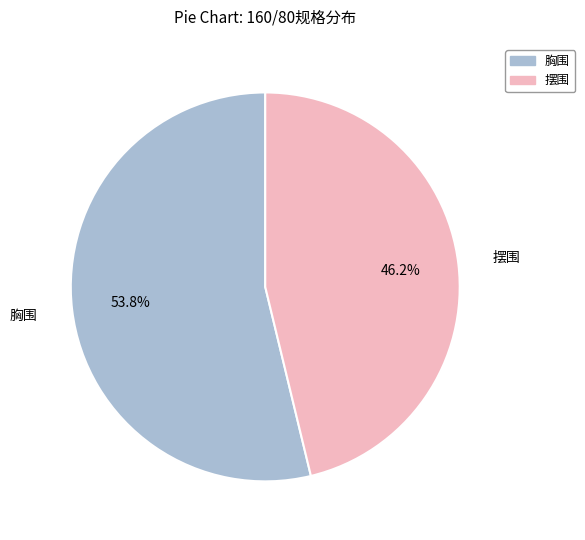

Is there any slice that represents more than half of the pie?

Yes